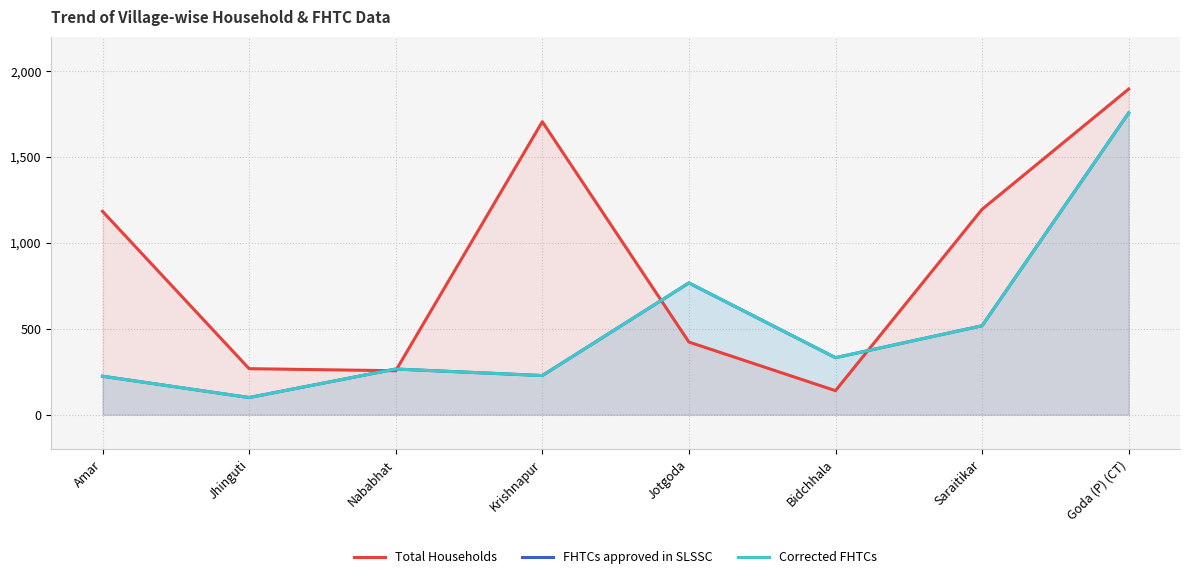

Where does the Total Households series first go above 1184?

Krishnapur